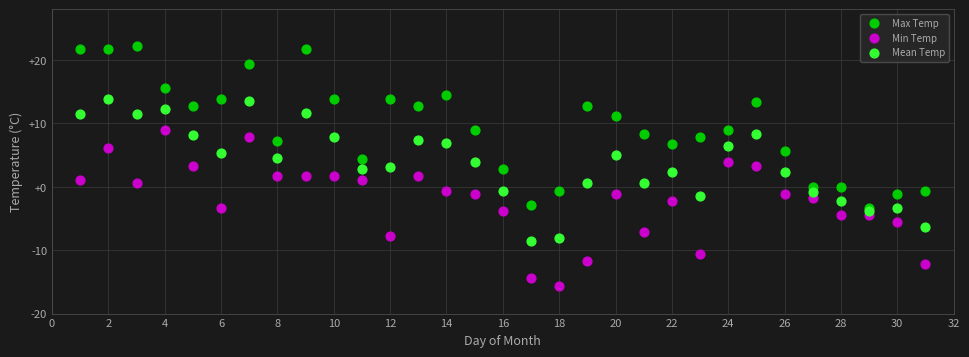

Which series reaches the maximum Y coordinate?

Max Temp